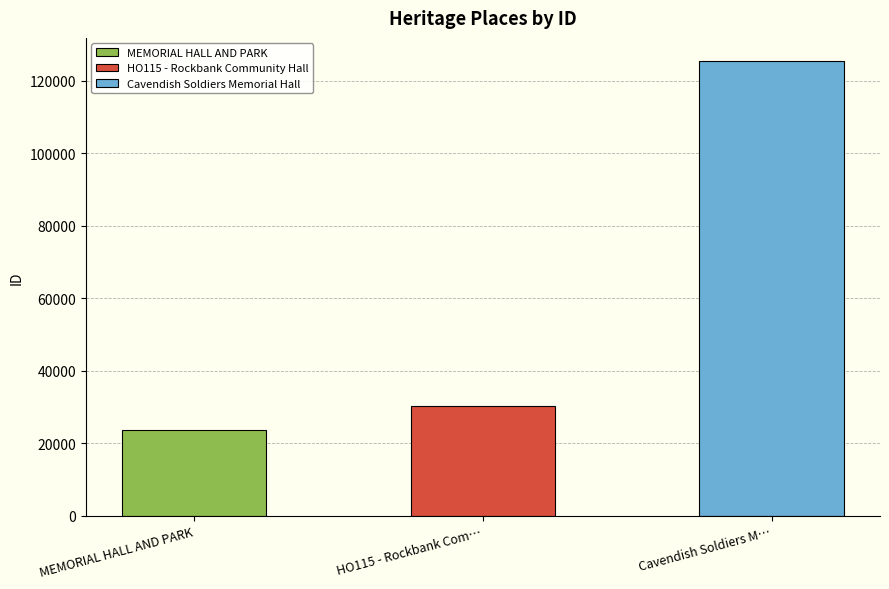

Rank the categories by value from highest to lowest.

Cavendish Soldiers Memorial Hall, HO115 - Rockbank Community Hall, MEMORIAL HALL AND PARK